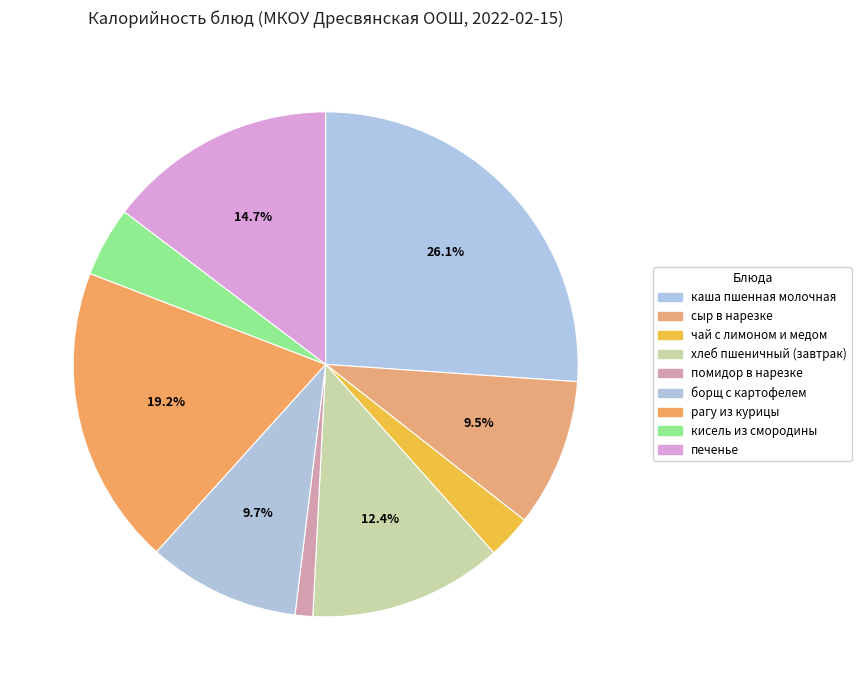

Is there any slice that represents more than half of the pie?

No